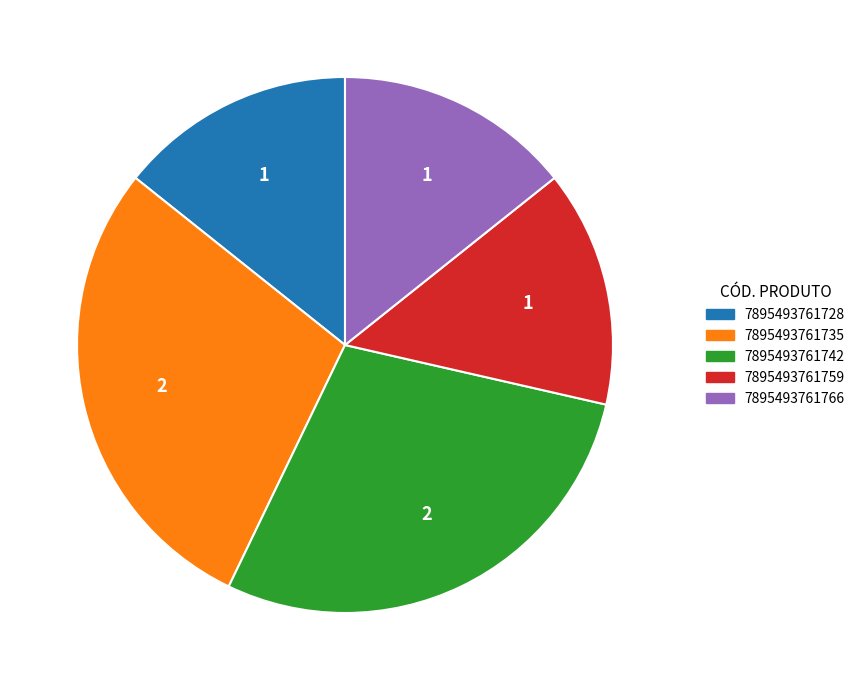

Is there a majority slice in this chart?

No